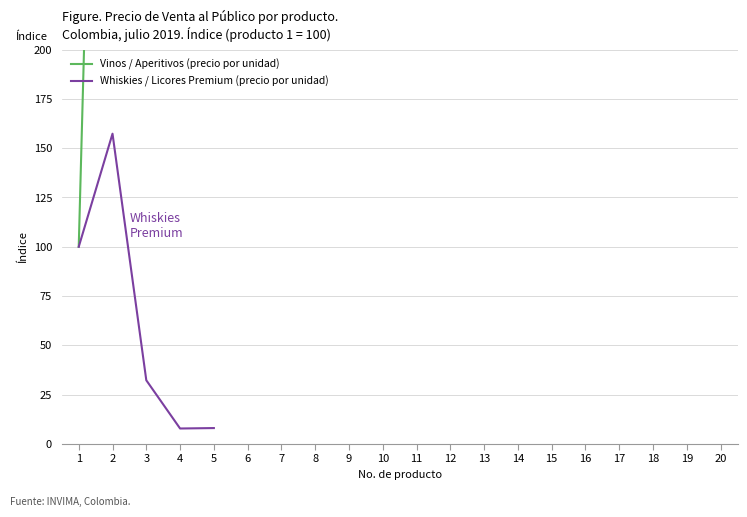

True or false: Whiskies / Licores Premium (precio por unidad) has a value of 7.9 at 4.

True